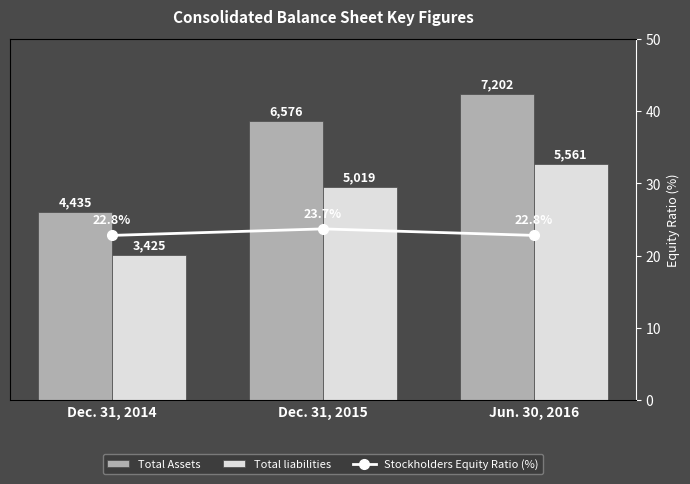

What is the value of the Total liabilities bar at the 2nd from the left?

5019.0